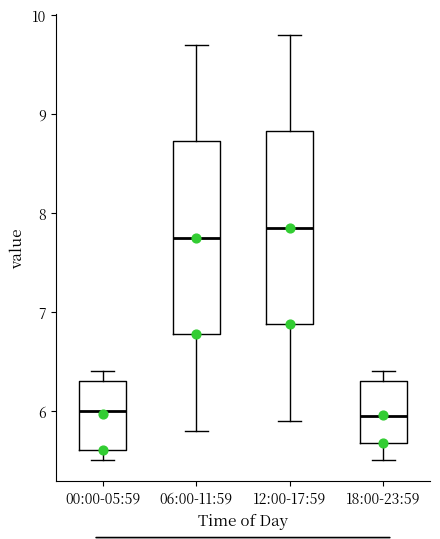

Reading left to right, read every box against the y-axis: the position of its median line, the range the box covers, and the ends of its whiskers. The values are not printed on the chart, so give them approximately, as read against the axis.

00:00-05:59: median 6.0, box 5.6 to 6.3, whiskers 5.5 to 6.4
06:00-11:59: median 7.8, box 6.8 to 8.7, whiskers 5.8 to 9.7
12:00-17:59: median 7.9, box 6.9 to 8.8, whiskers 5.9 to 9.8
18:00-23:59: median 6.0, box 5.7 to 6.3, whiskers 5.5 to 6.4